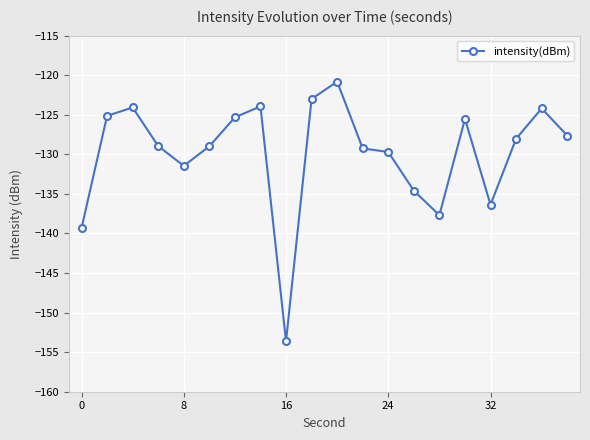

What is the difference between the second highest and second lowest values?

16.3